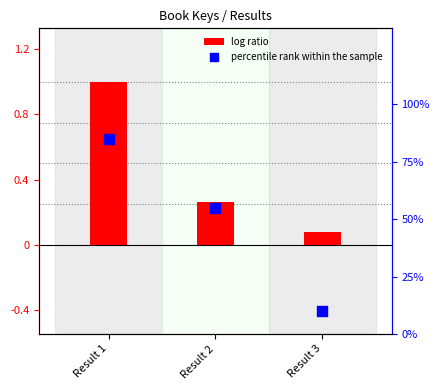

At which category is the sum across all series the highest?

Result 1